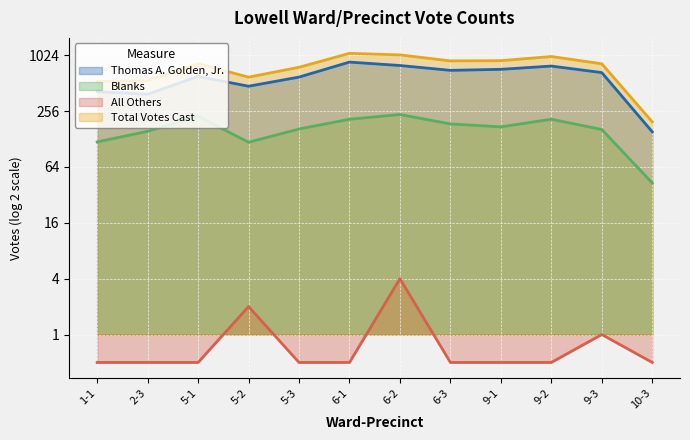

How many data points in Blanks are less than 173?

6